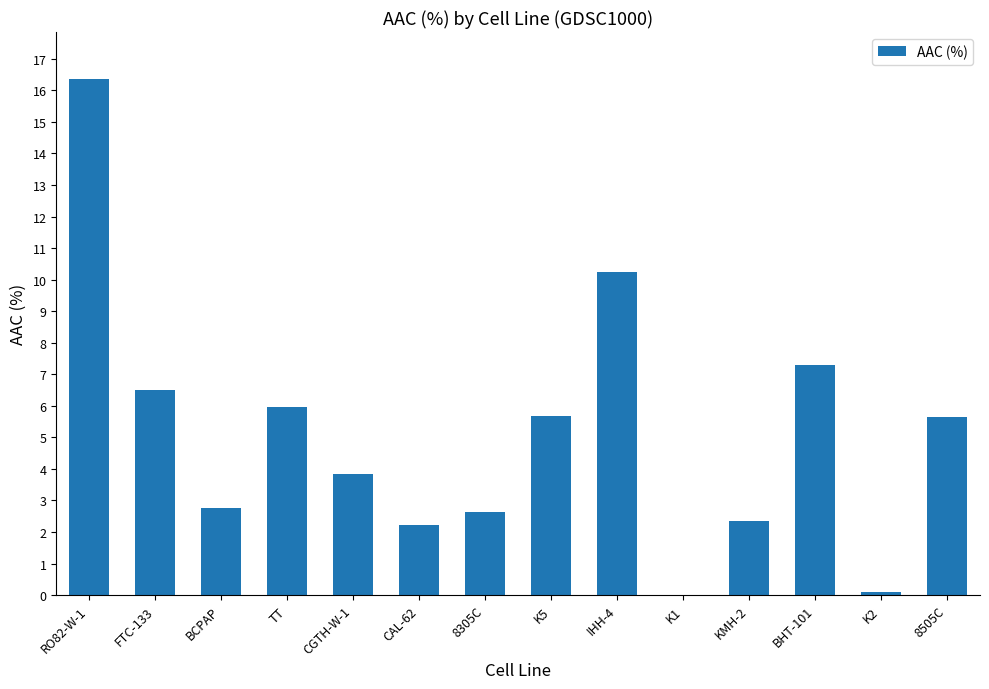

Between CGTH-W-1 and KMH-2, which is larger?

CGTH-W-1